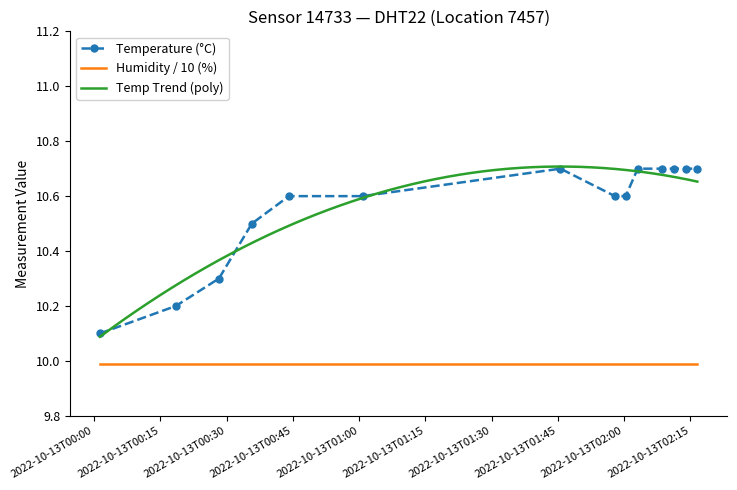

List the labels in order of value, smallest first.

2022-10-13T00:01:18, 2022-10-13T00:18:29, 2022-10-13T00:28:15, 2022-10-13T00:35:42, 2022-10-13T00:44:06, 2022-10-13T01:00:49, 2022-10-13T01:57:53, 2022-10-13T02:00:20, 2022-10-13T01:45:34, 2022-10-13T02:03:03, 2022-10-13T02:08:28, 2022-10-13T02:11:16, 2022-10-13T02:13:58, 2022-10-13T02:16:33